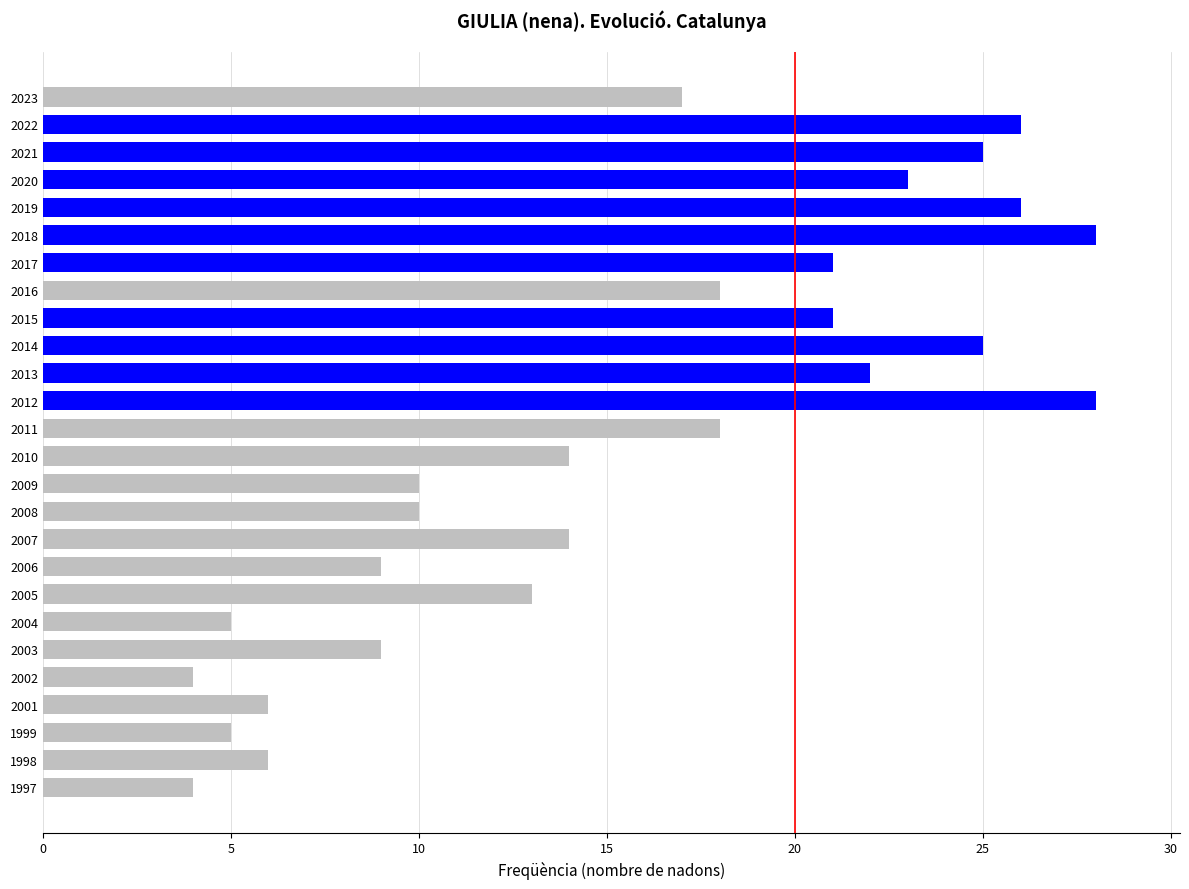

What is the value of the 7th bar from the top?

21